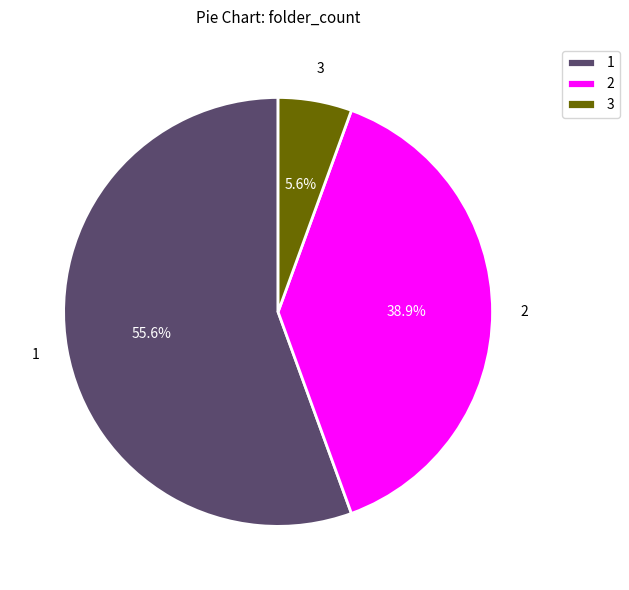

What is the ratio of the value at 1 to the value at 2?

1.4